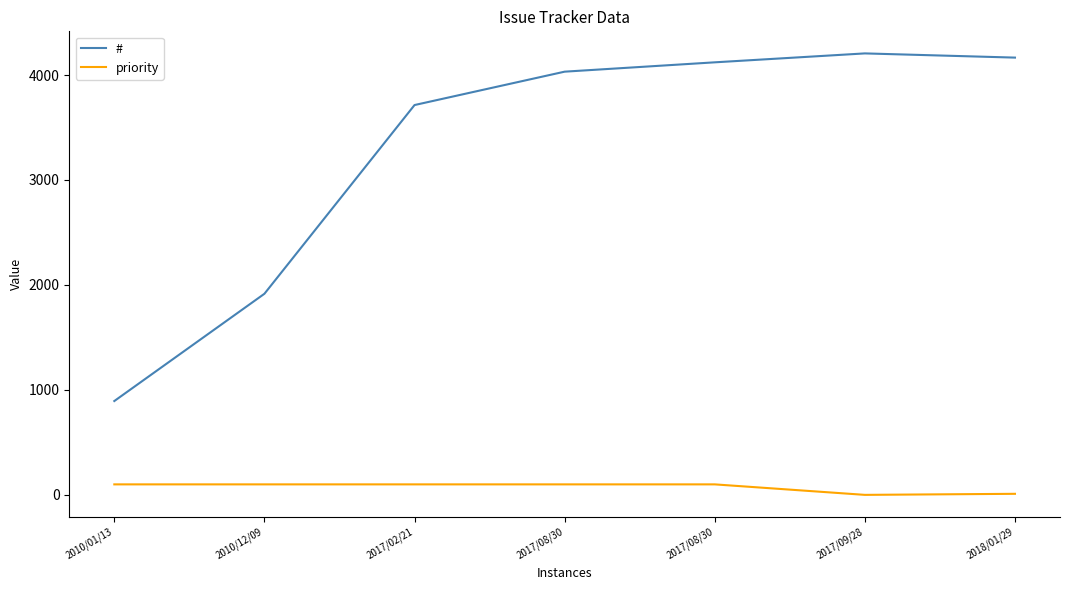

How many lines are shown in the chart?

2